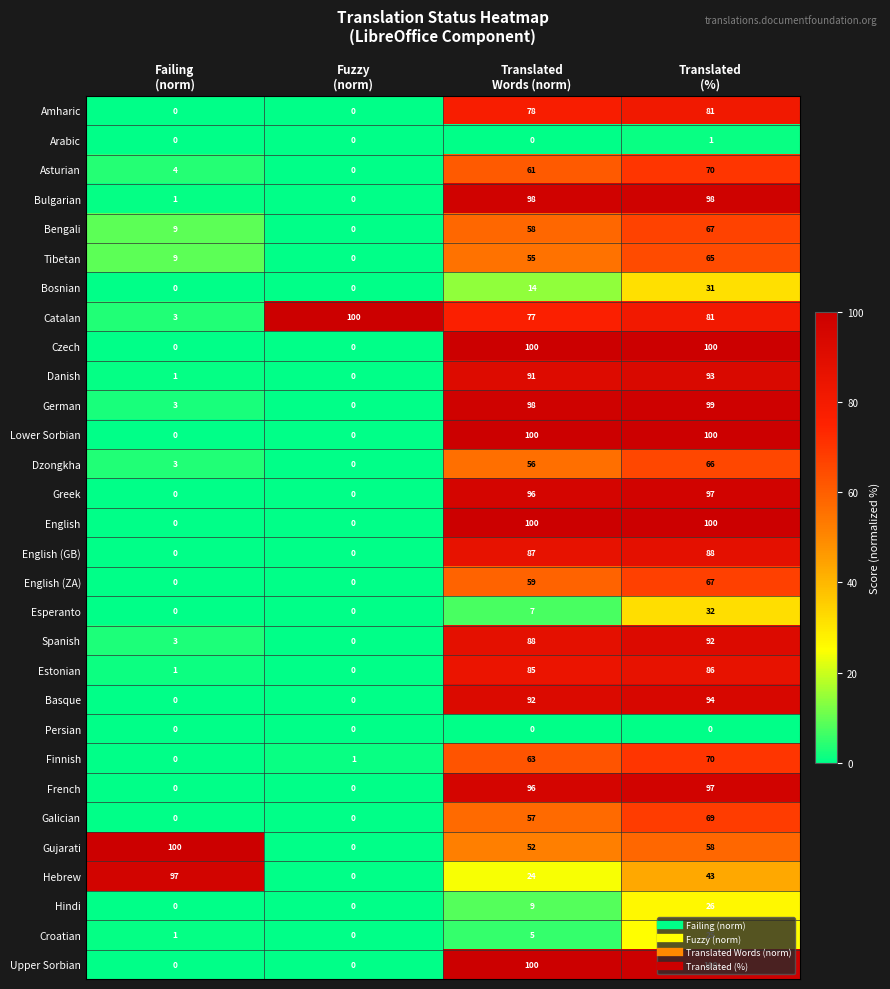

What is the maximum value shown in the chart?

100